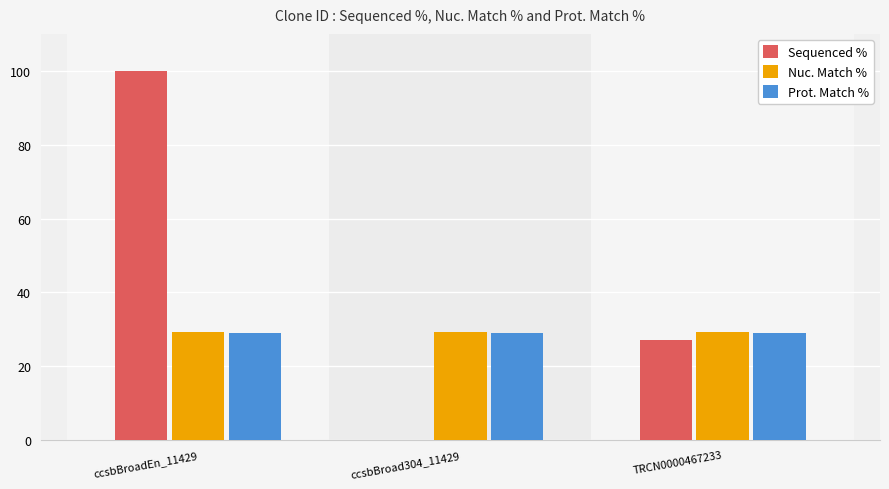

How many series are shown in this chart?

3